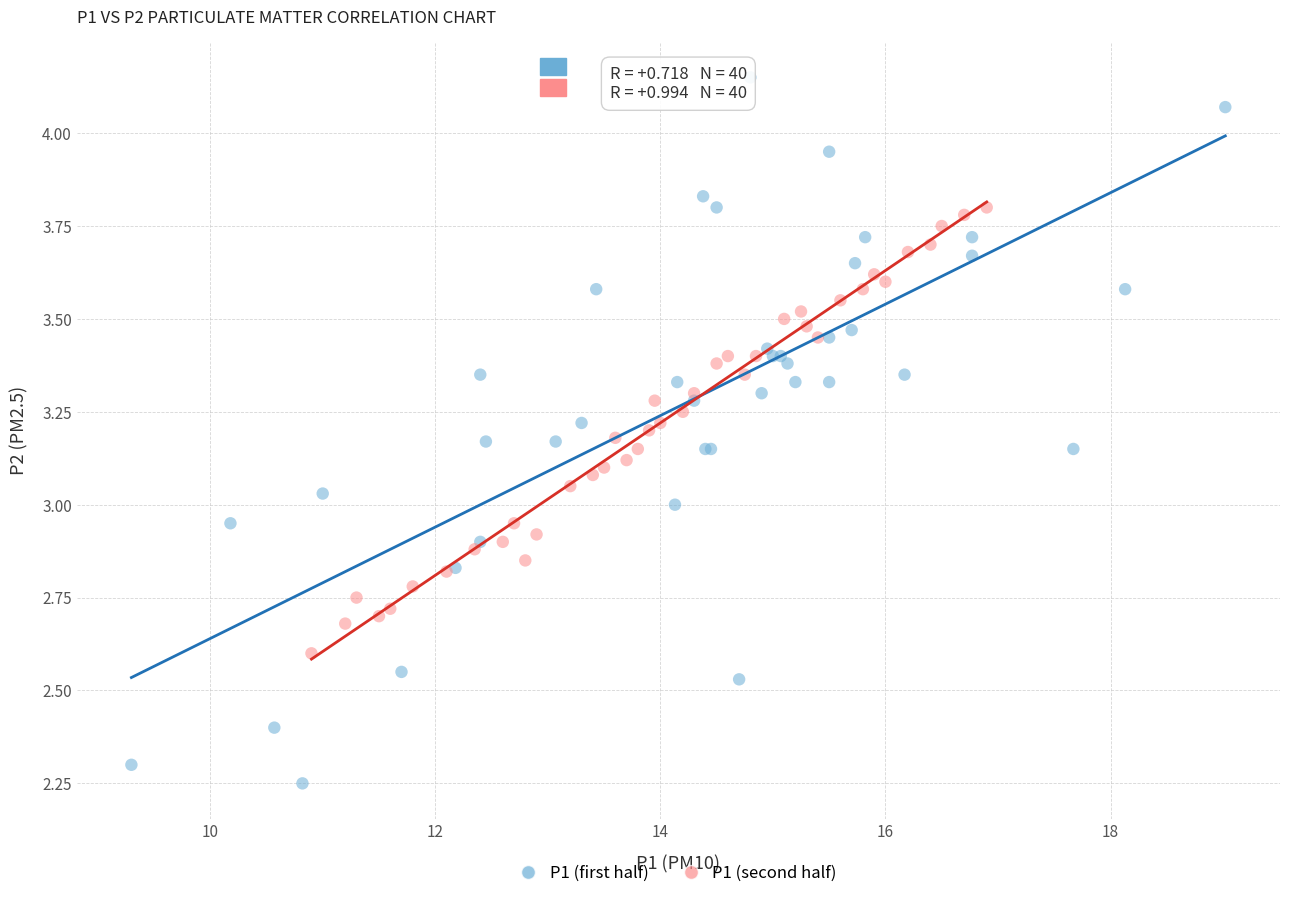

Which series contains the lowest Y value?

P1 (first half)